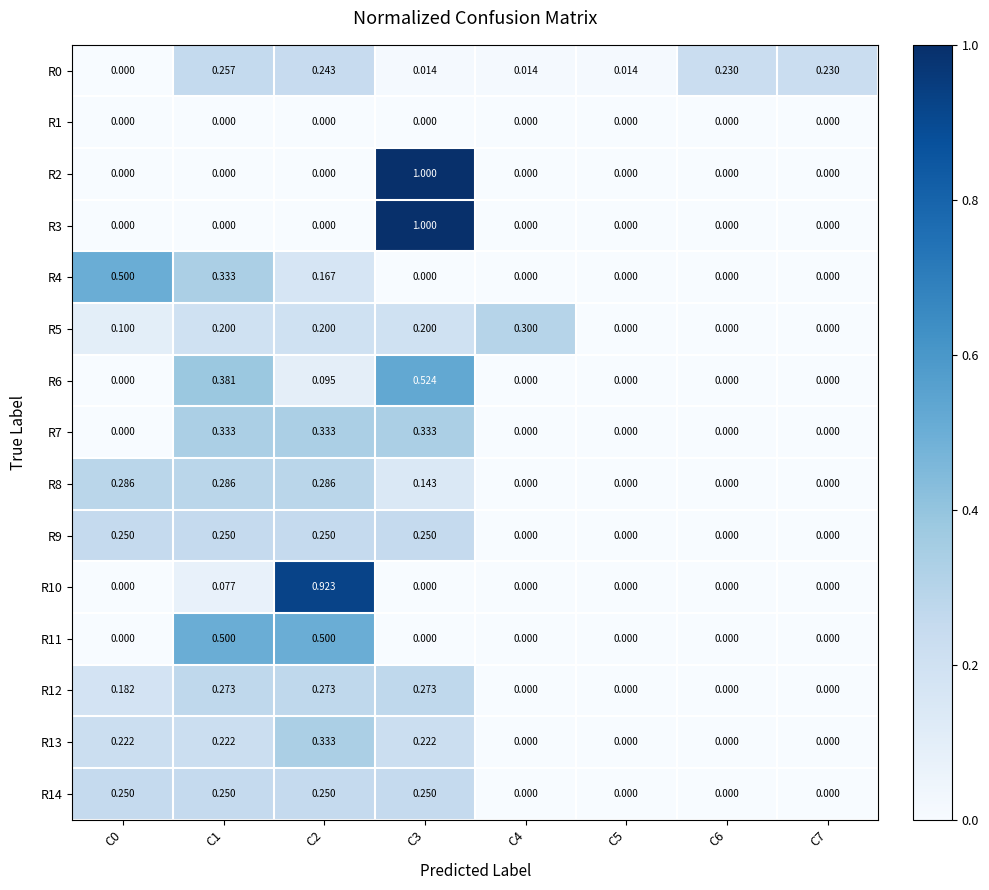

Is the value of R7 at C3 greater than the value of R10 at C1?

Yes